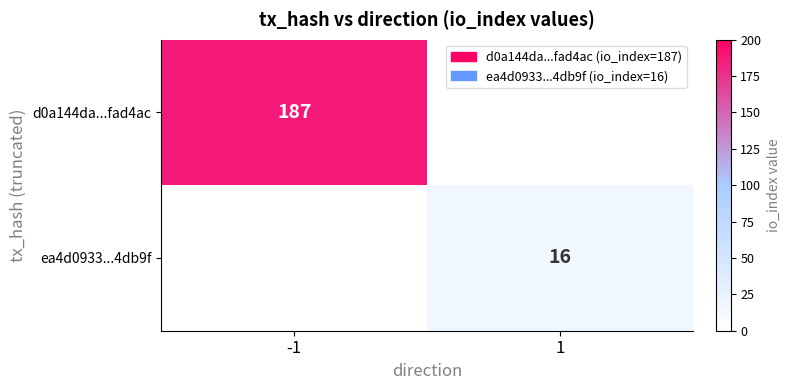

The d0a144da...fad4ac series shows 324 at -1. True or false?

False